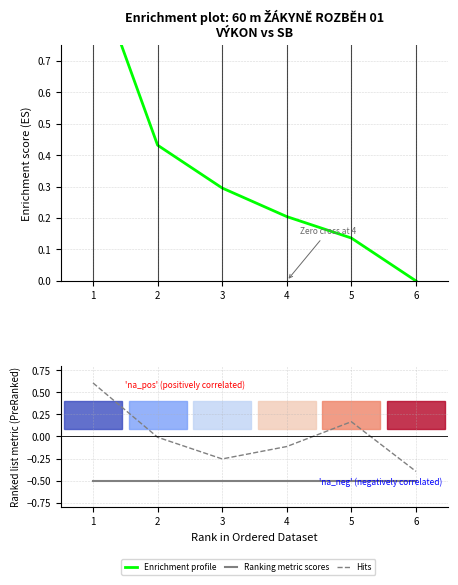

What are all the series names shown in the legend?

Enrichment profile, Ranking metric scores, Hits